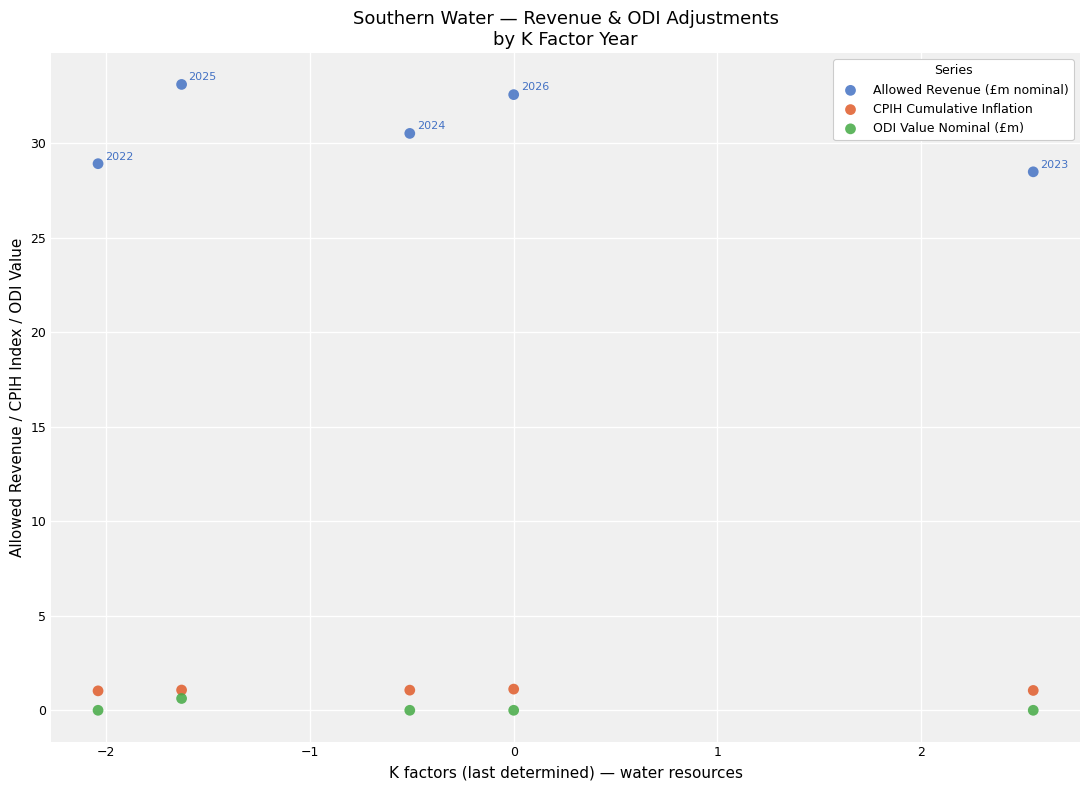

In the Allowed Revenue (£m nominal) series, what Y value is closest to 30?

30.5